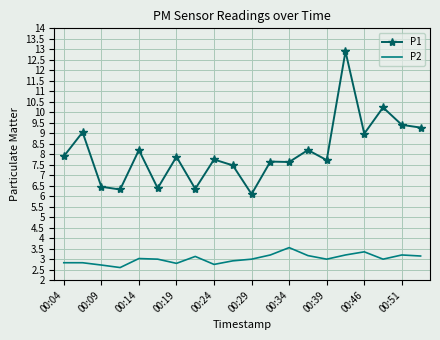

In P2, how many points are lower than both neighbors (excluding endpoints)?

5